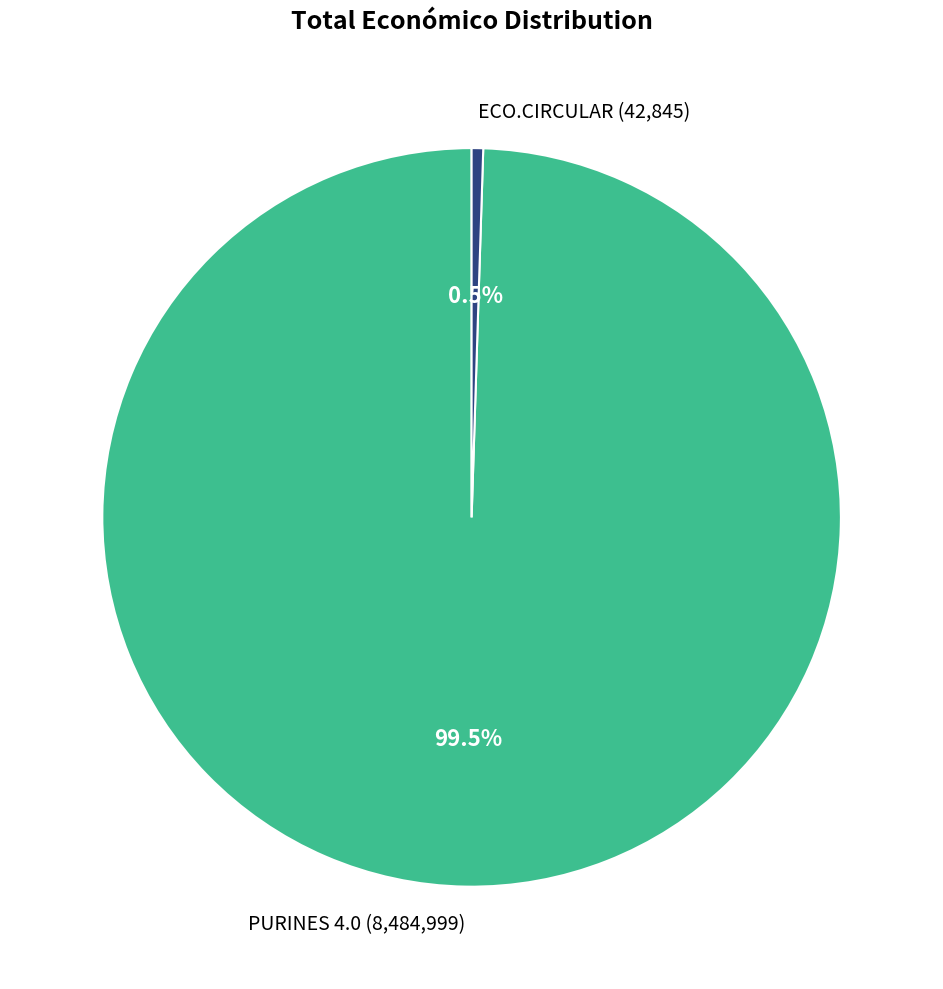

How many slices are in this pie chart?

2